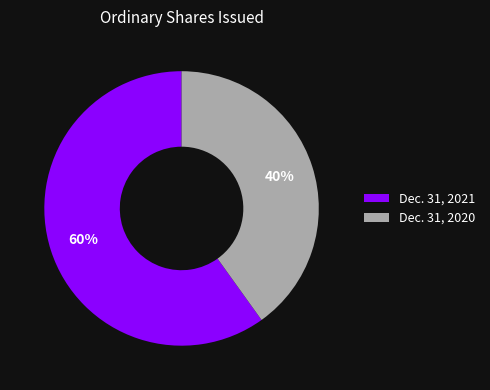

What is the ratio of the value at Dec. 31, 2020 to the value at Dec. 31, 2021?

0.7